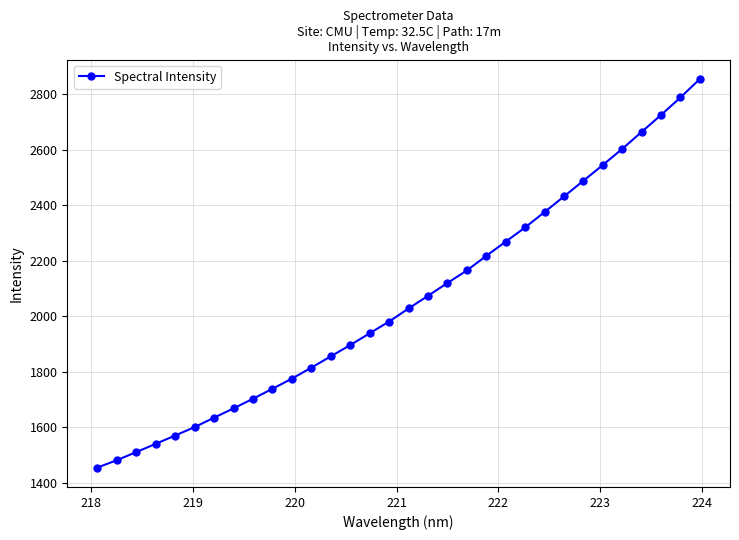

What is the minimum value shown in the chart?

1455.6